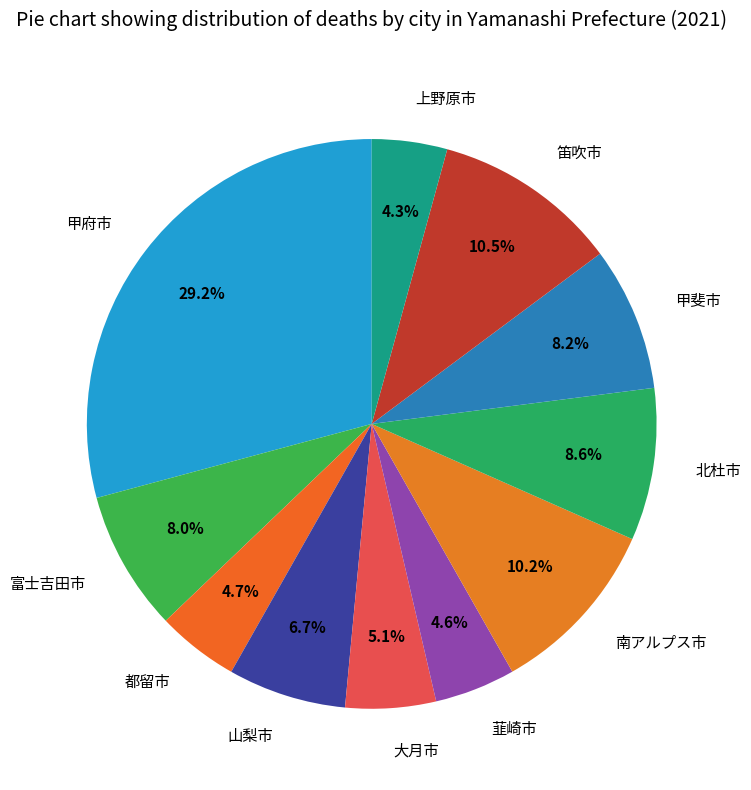

Which category has the biggest portion of the pie?

甲府市